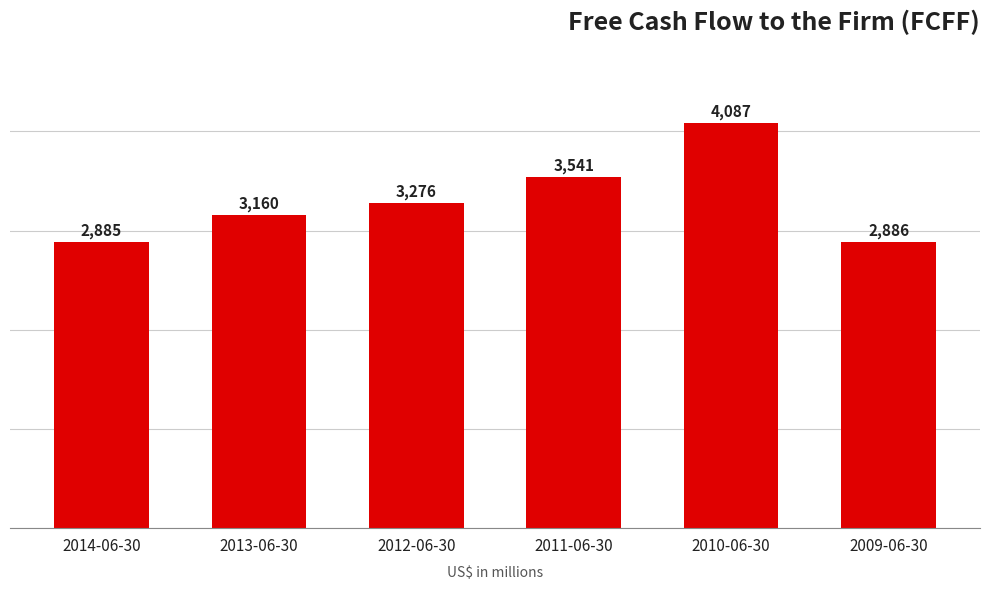

What is the sum of all values?

19835